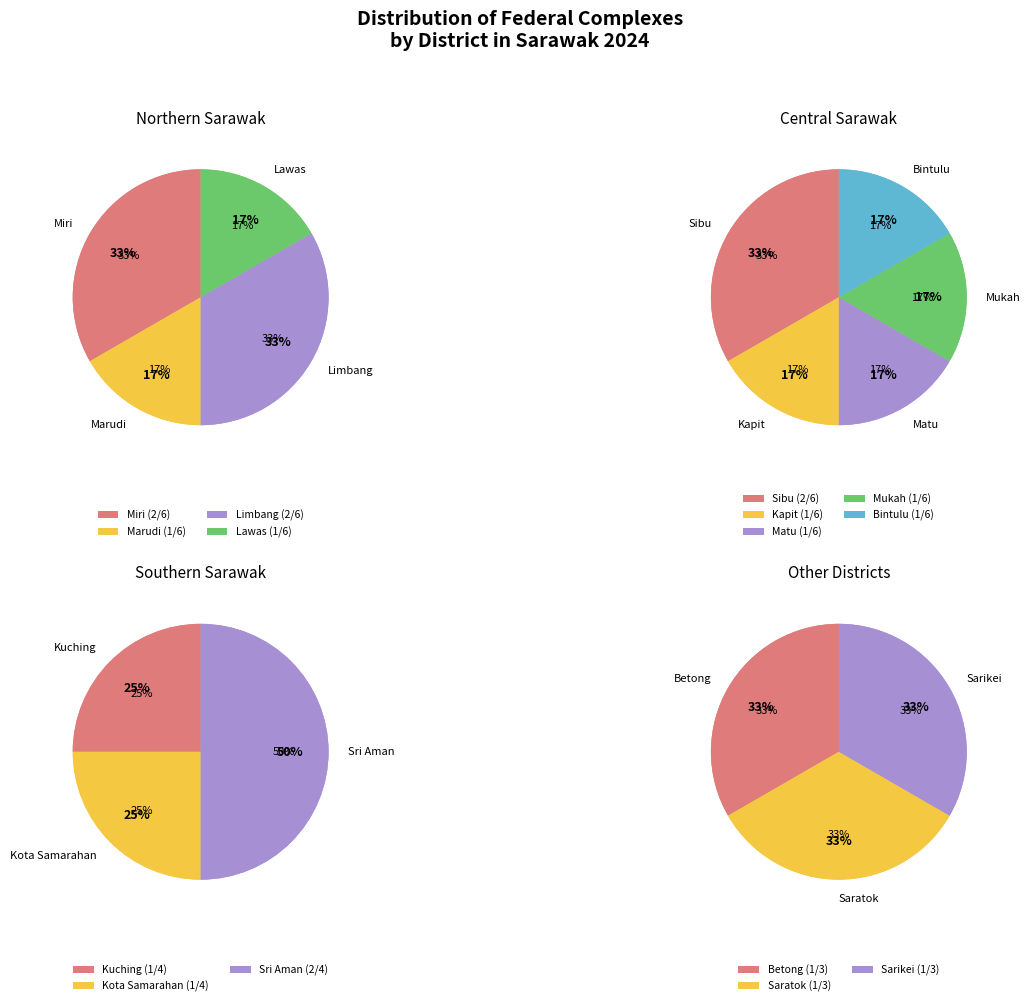

Which category has the smallest portion of the pie?

Kuching